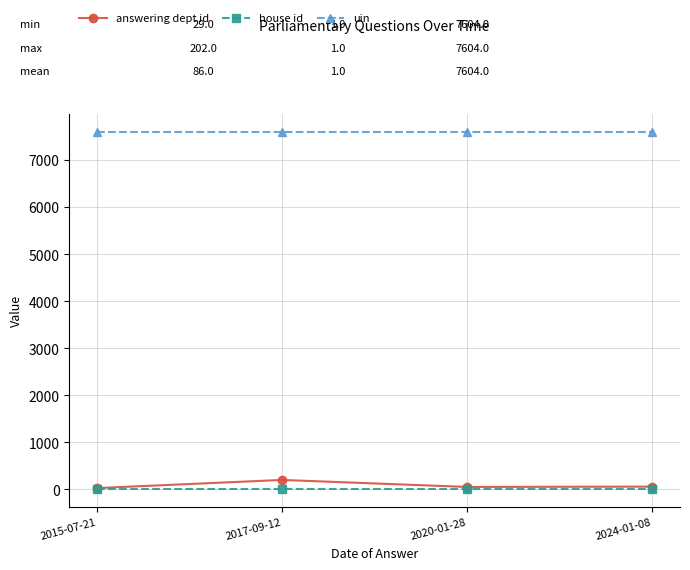

At how many categories does at least one series exceed 3797?

4